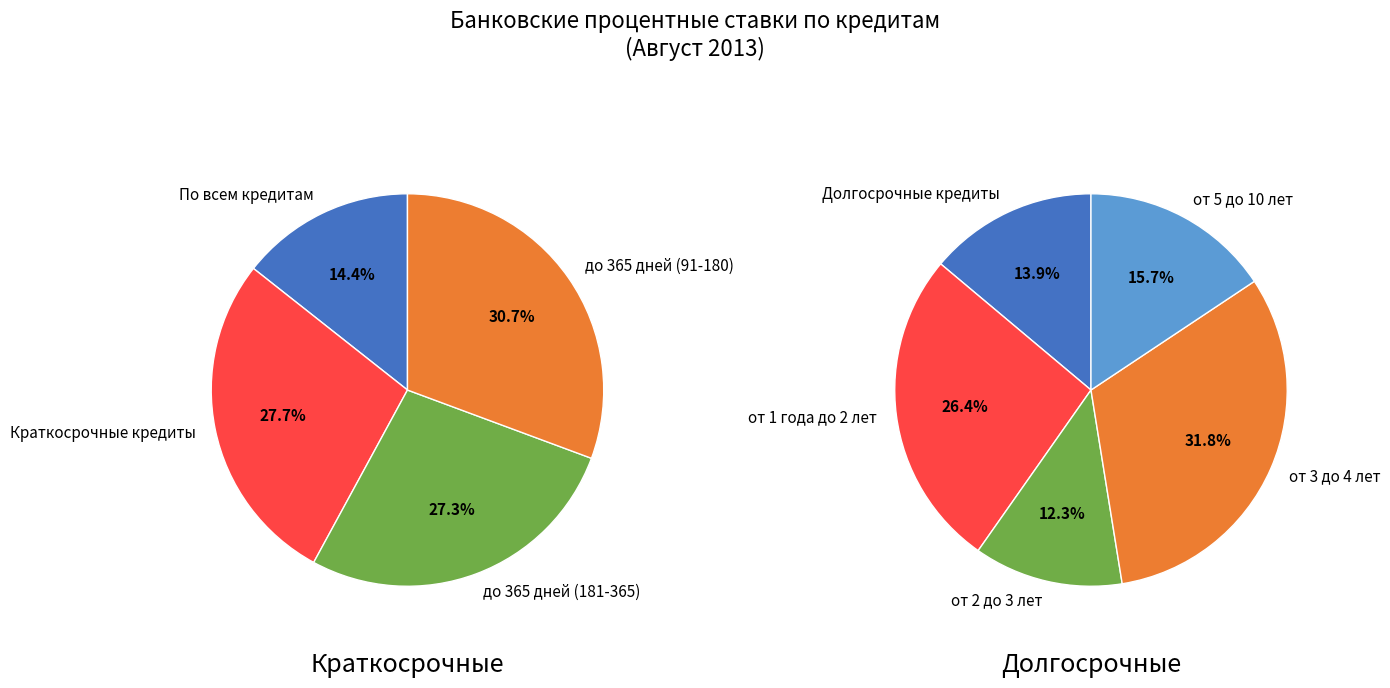

Combined, do от 2 до 3 лет and По всем кредитам account for over 50%?

No